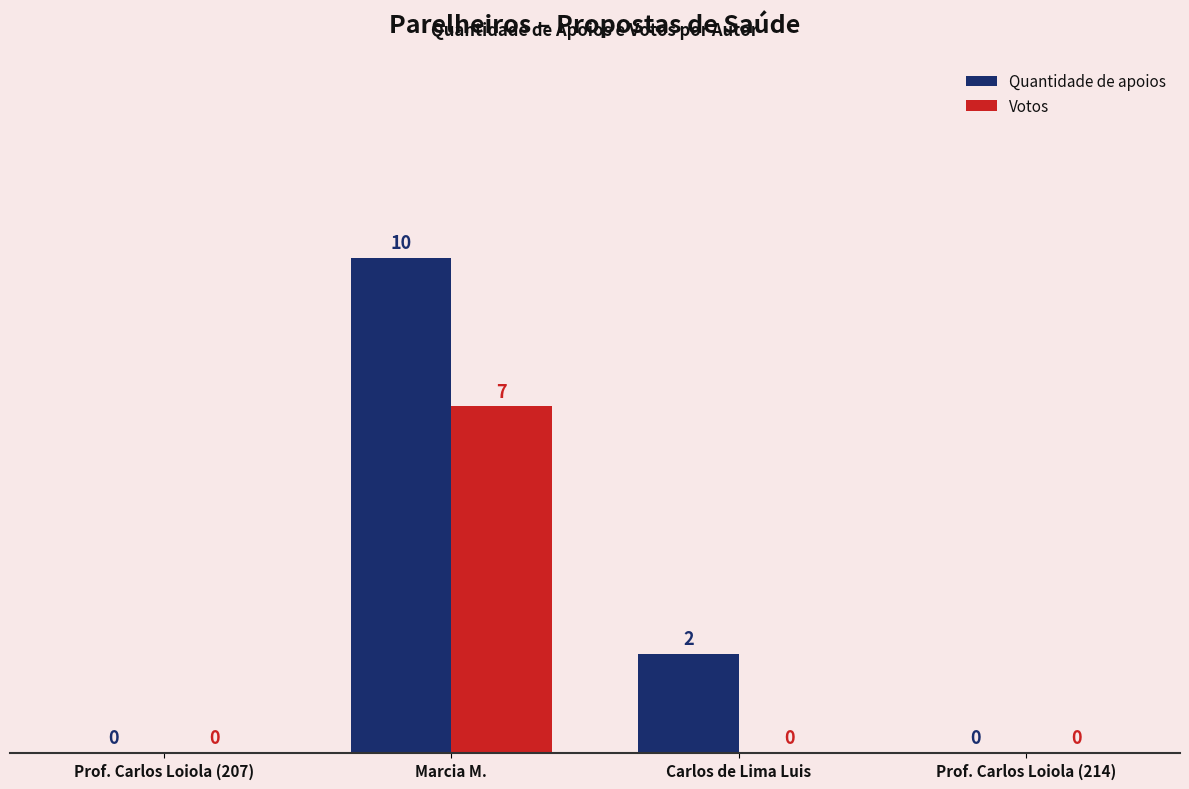

At which label does Quantidade de apoios reach its peak?

Marcia M.